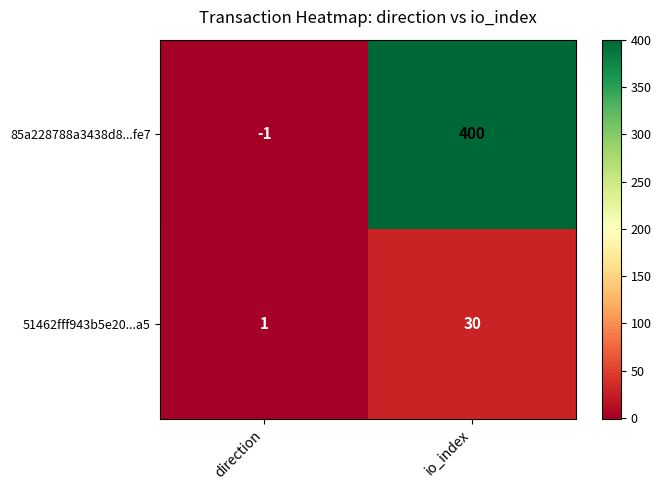

Reading right to left, transcribe all the data shown in this chart.

85a228788a3438d8...fe7: 400	-1
51462fff943b5e20...a5: 30	1